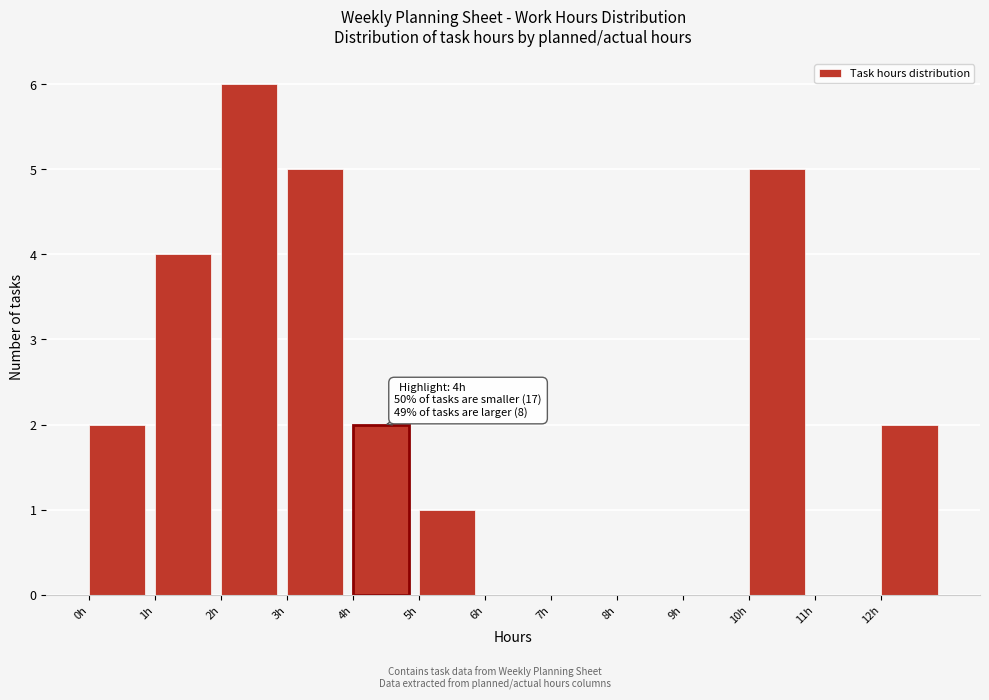

Over which range of the x-axis is the bar tallest?

2 to 3